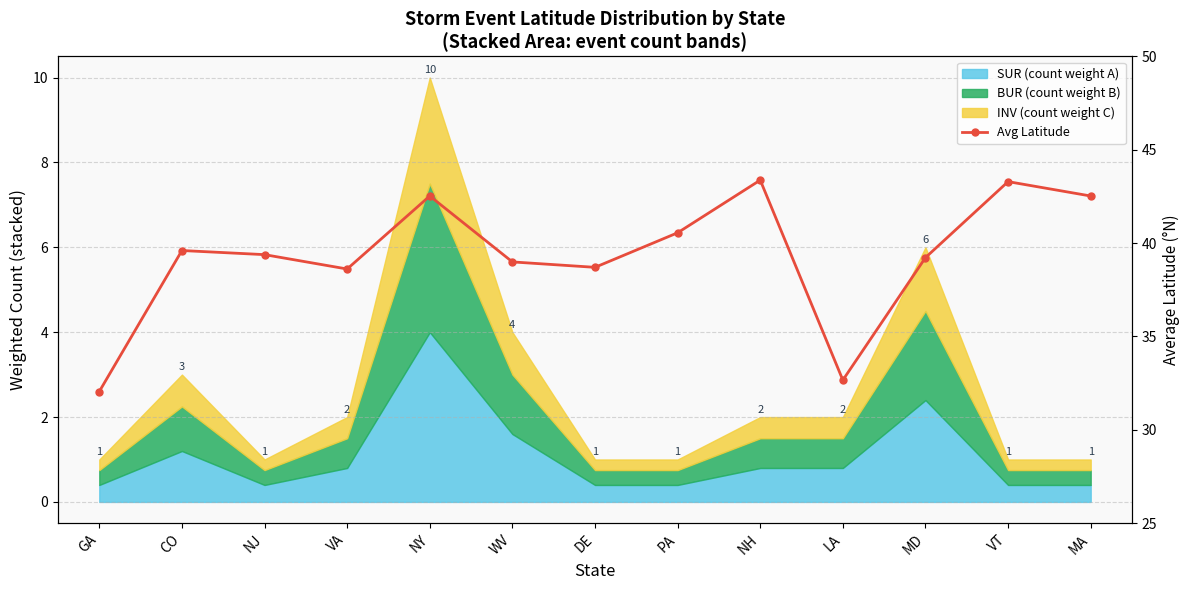

Reading left to right, extract all data points from this chart.

32.0	39.6	39.4	38.6	42.5	39.0	38.7	40.5	43.4	32.7	39.2	43.3	42.5